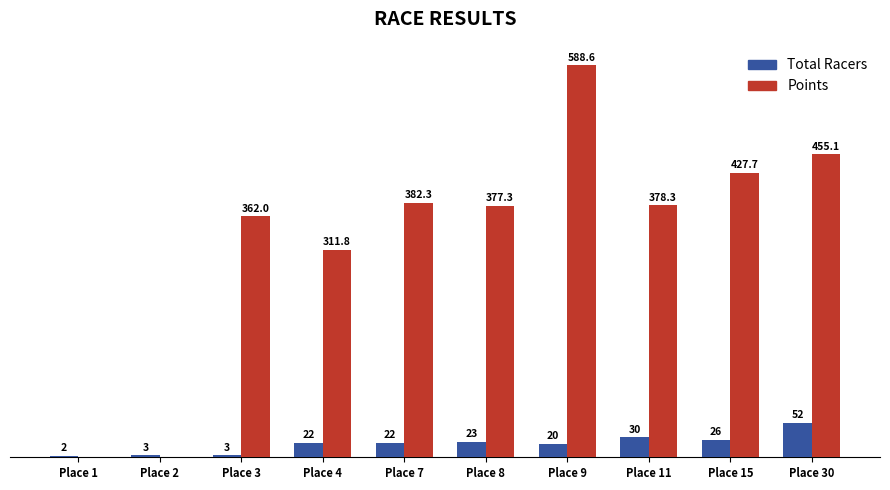

Which series has the largest total across all categories?

Points